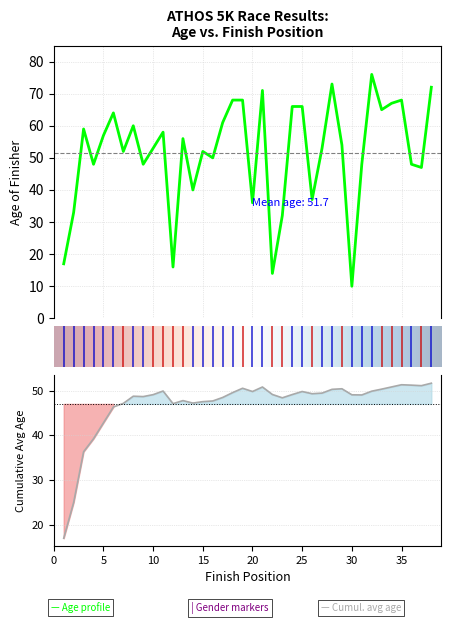

What is the difference between the second highest and second lowest values?

59